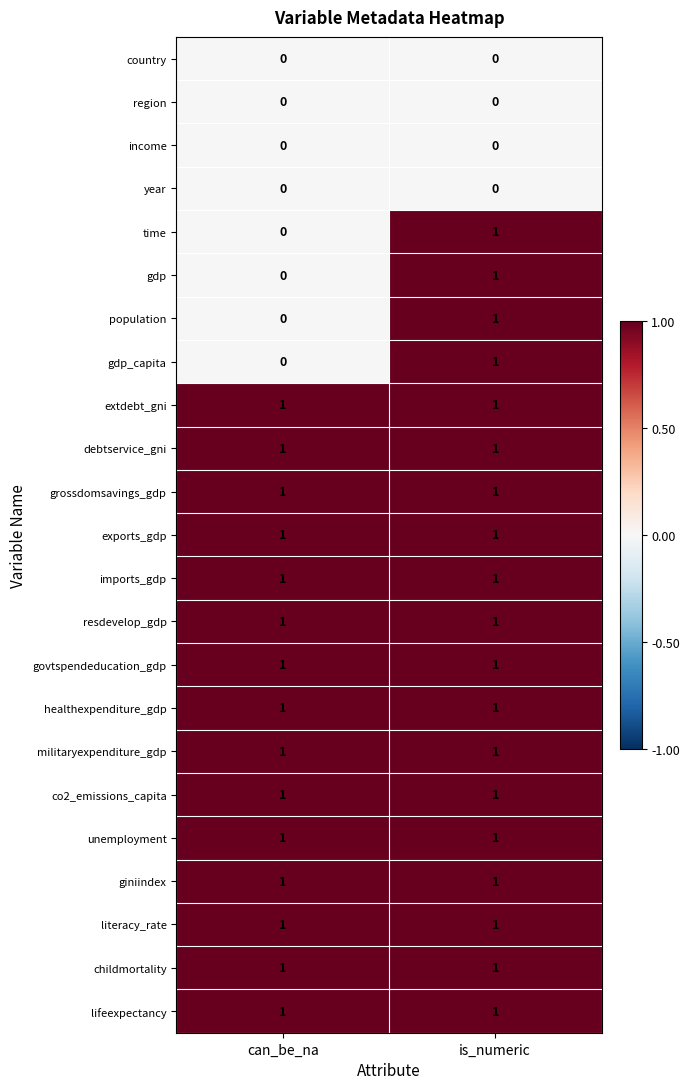

At which category is the sum across all series the highest?

is_numeric